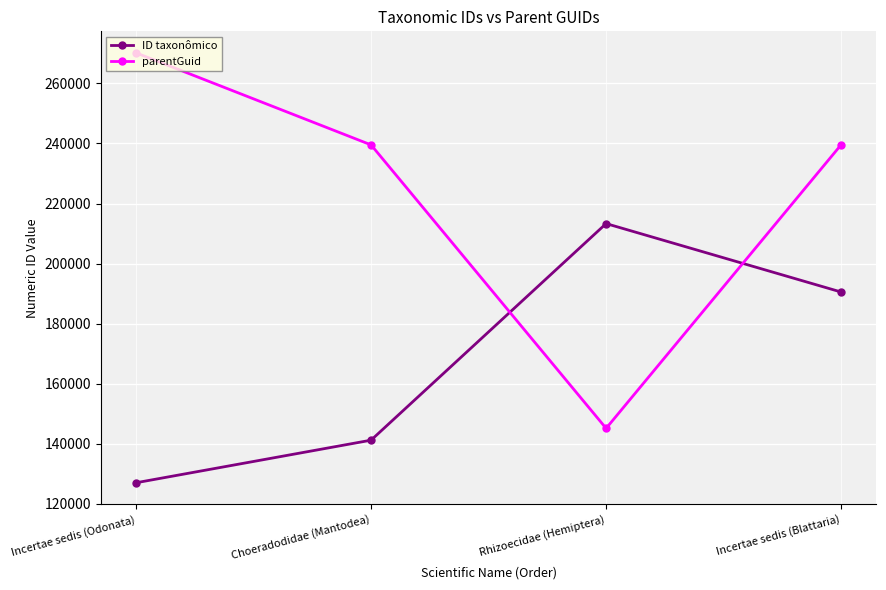

What is the value of the ID taxonômico point at the 4th from the left?

190532